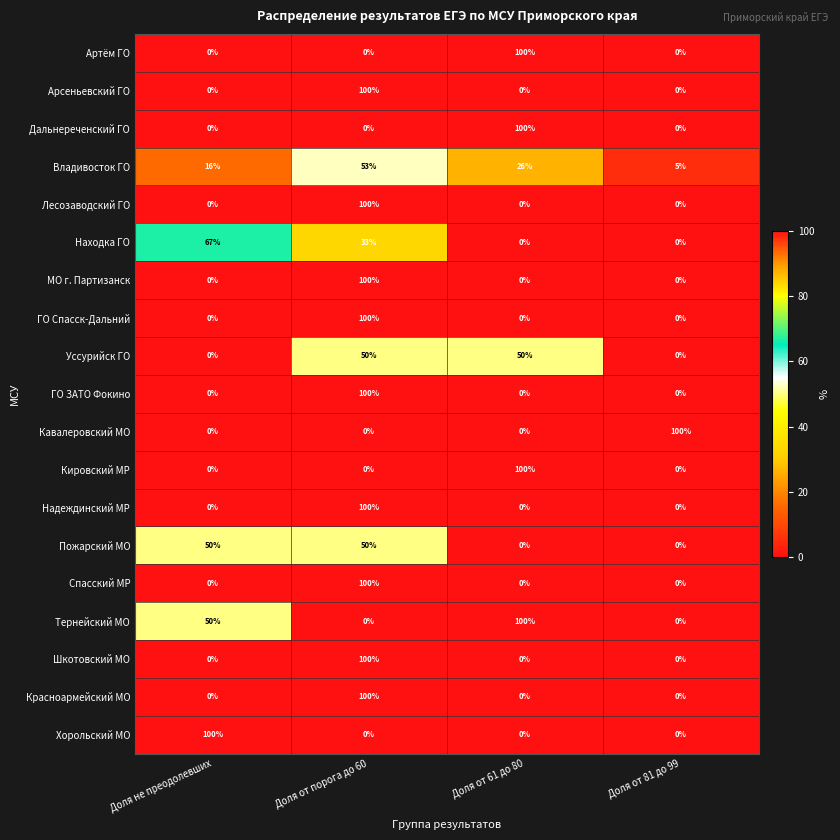

At how many categories does at least one series exceed 1?

4